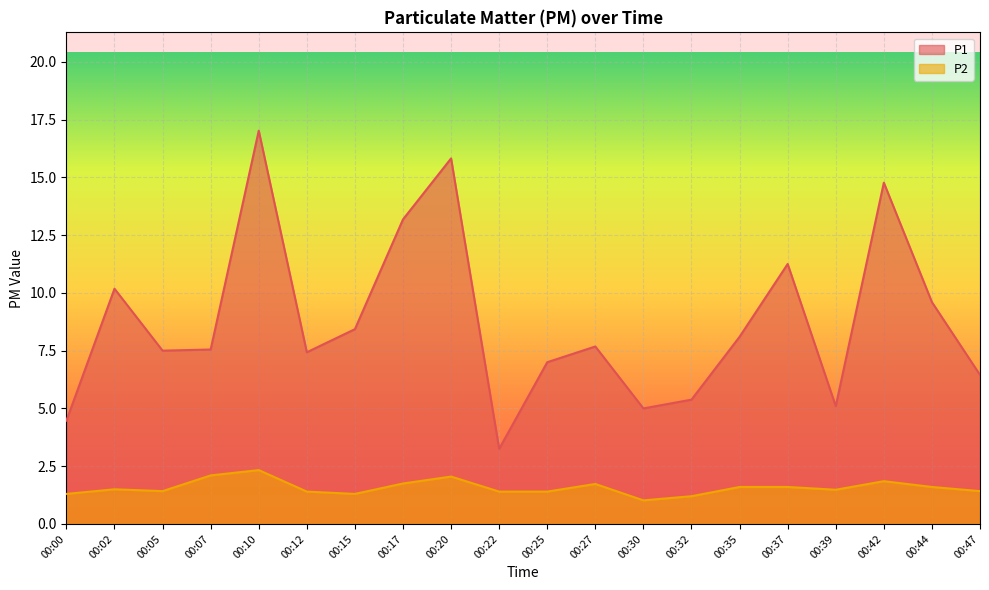

How many lines are shown in the chart?

2